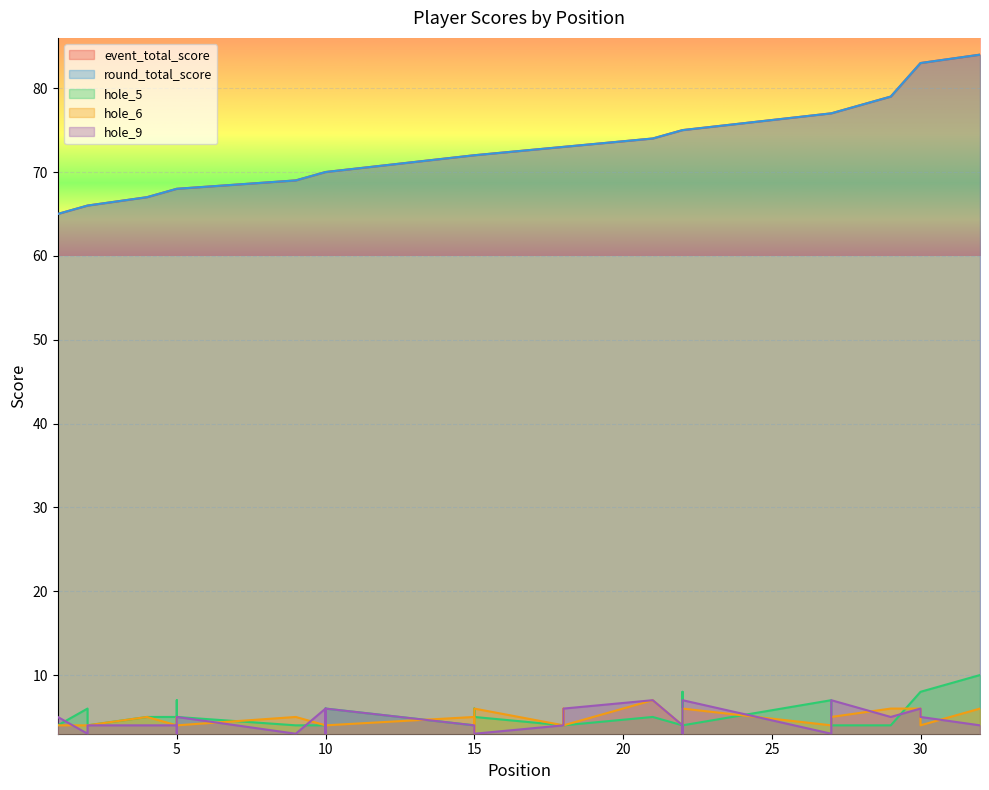

Is the value of event_total_score at 22 greater than the value of round_total_score at 18?

Yes